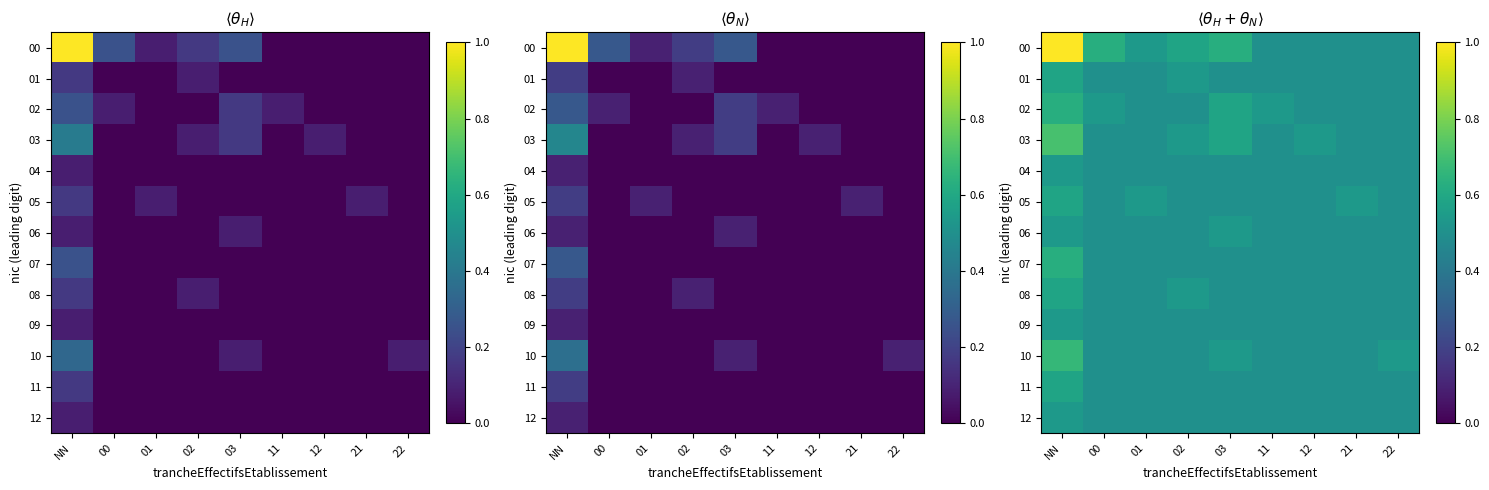

The 04 series shows 0.5 at 02. True or false?

True